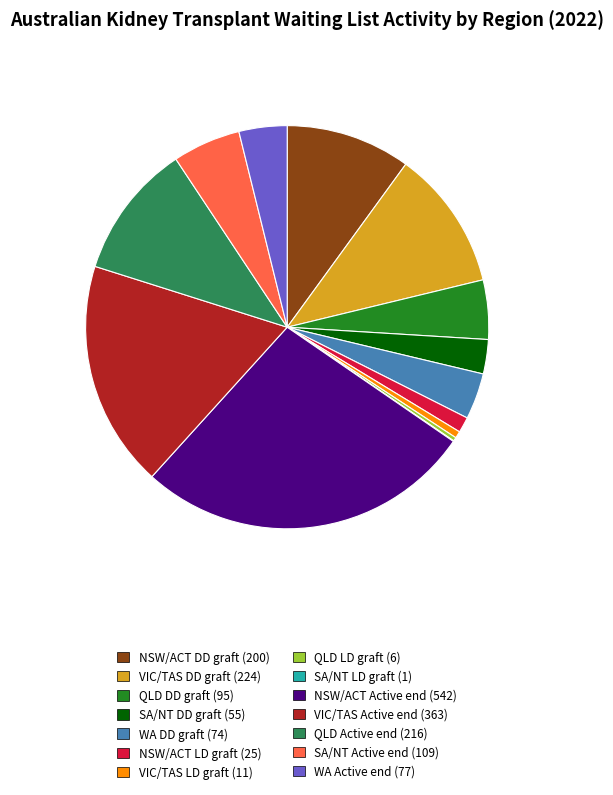

Does any single category account for the majority?

No